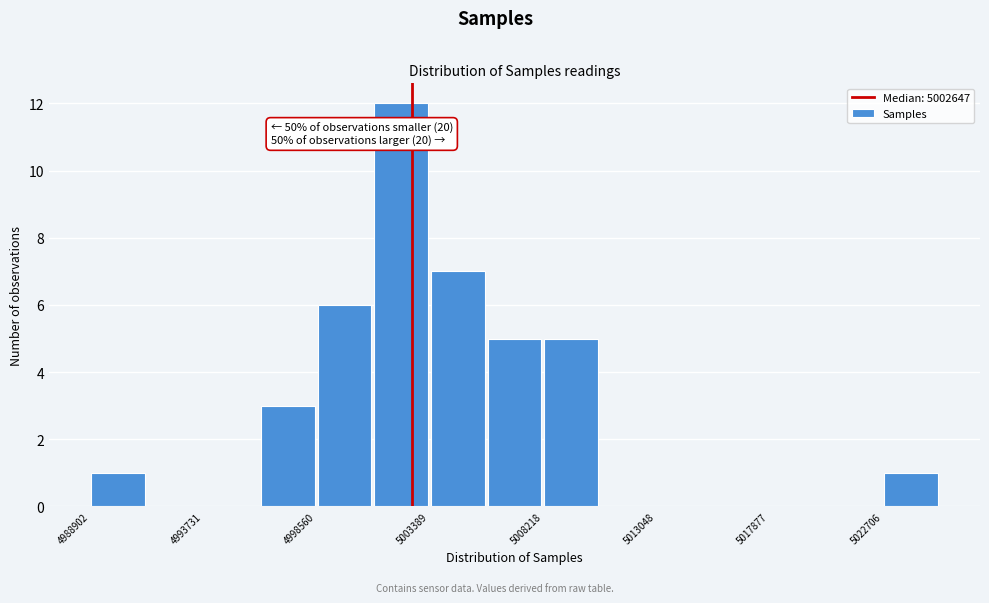

Which range on the x-axis has the tallest bar?

5001000 to 5003500